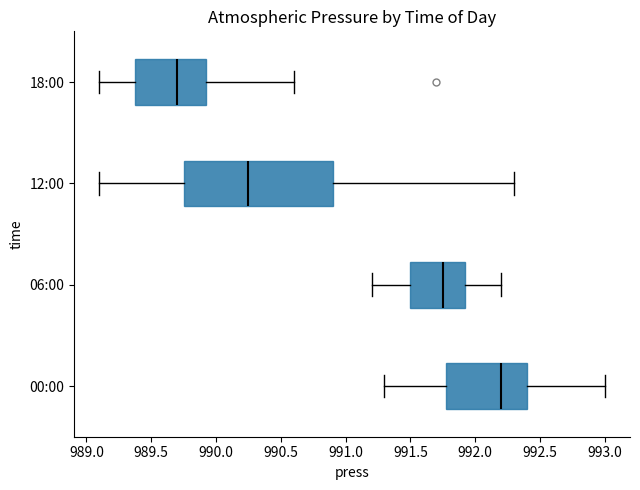

Reading bottom to top, read every box against the x-axis: the position of its median line, the range the box covers, and the ends of its whiskers. The values are not printed on the chart, so give them approximately, as read against the axis.

00:00: median 992.20, box 991.80 to 992.40, whiskers 991.30 to 993.00
06:00: median 991.75, box 991.50 to 991.95, whiskers 991.20 to 992.20
12:00: median 990.25, box 989.75 to 990.90, whiskers 989.10 to 992.30
18:00: median 989.70, box 989.40 to 989.95, whiskers 989.10 to 990.60